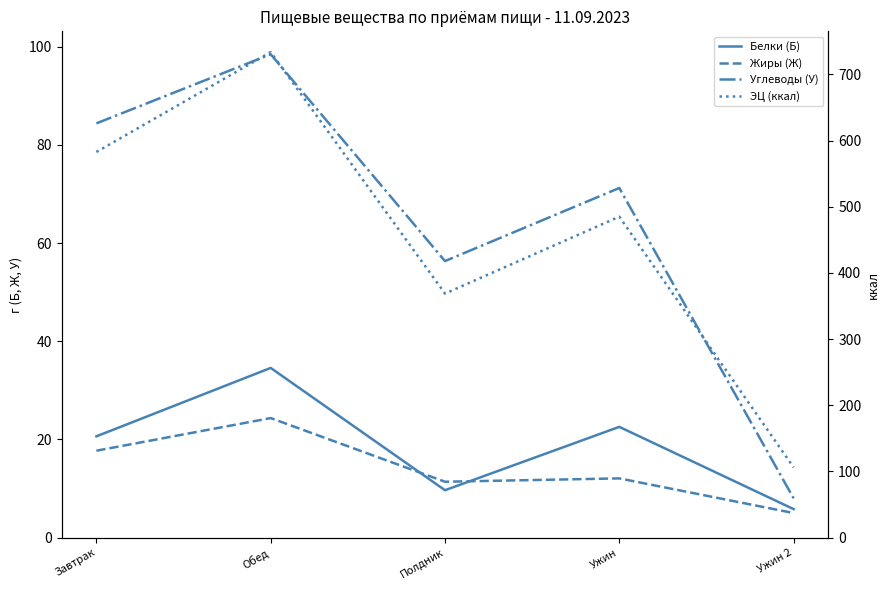

What position from the right is Ужин 2?

1